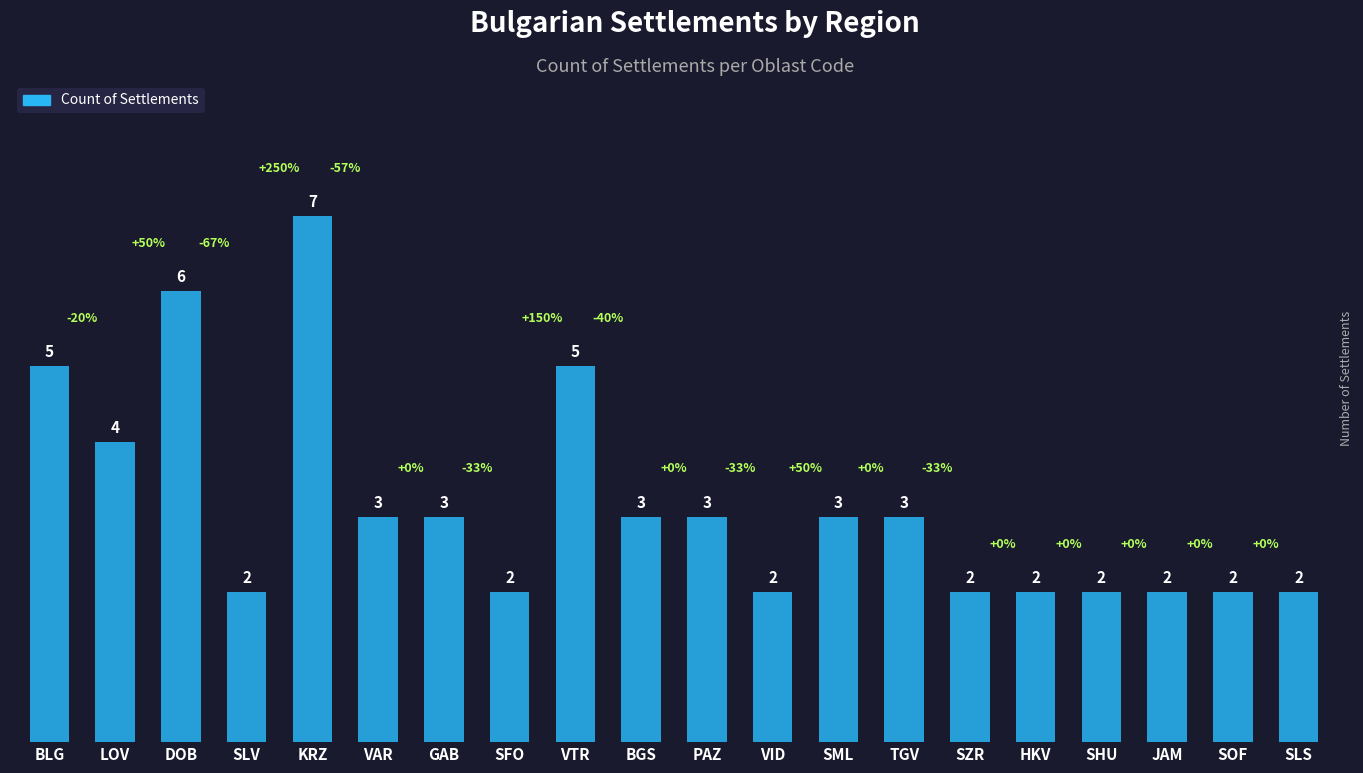

The chart shows a value of 3 at TGV. True or false?

True